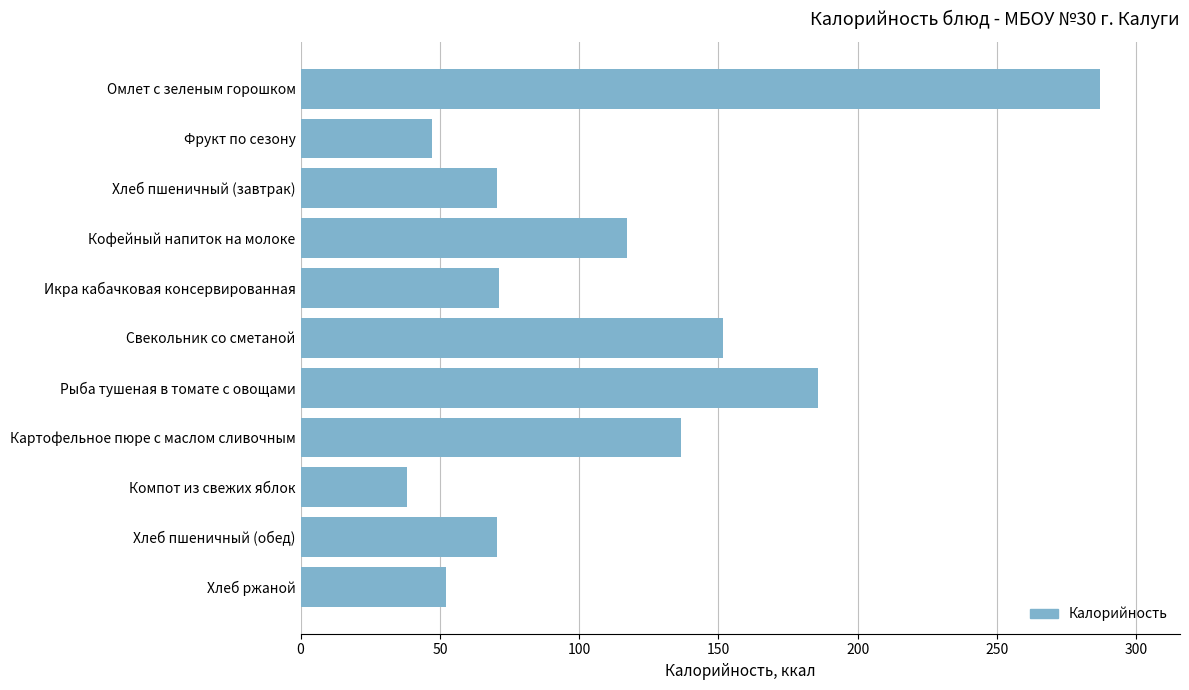

At which category does the chart reach its peak across all series?

Омлет с зеленым горошком